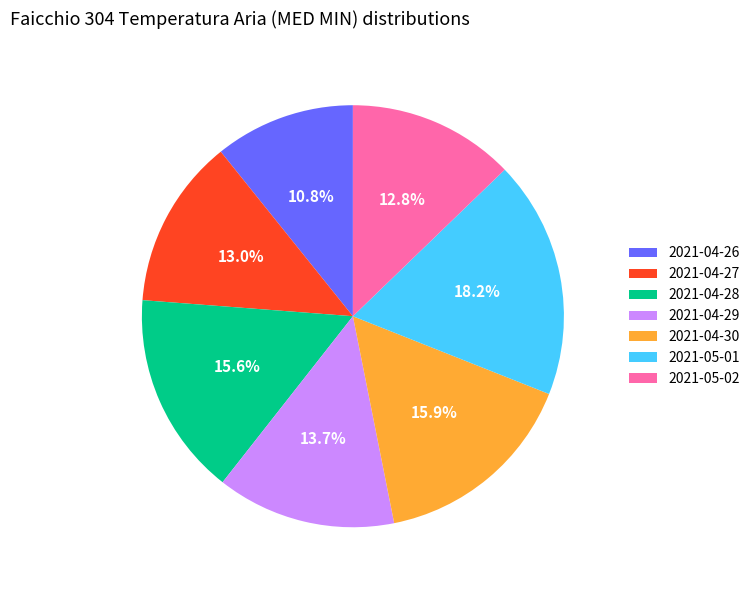

Combined, what portion of the pie is 2021-05-02 and 2021-04-26?

23.6%